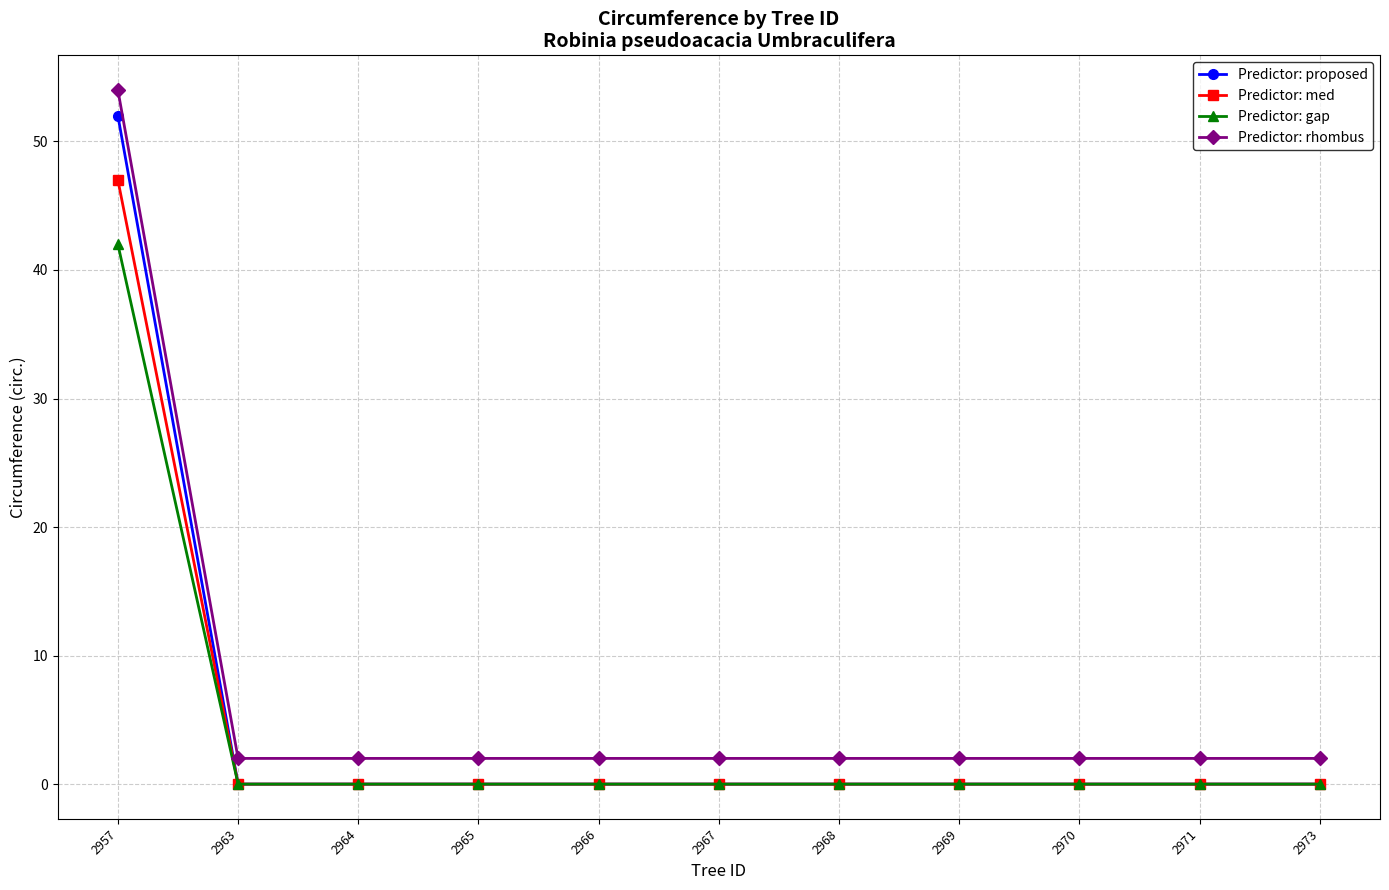

True or false: Predictor: rhombus and Predictor: proposed cross at least once.

False